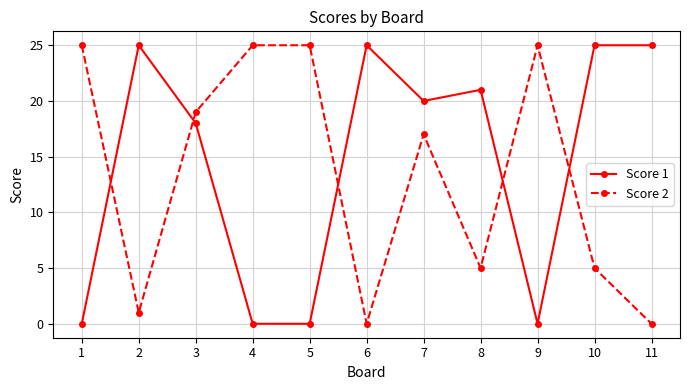

True or false: Score 1 has a value of 14 at 6.

False